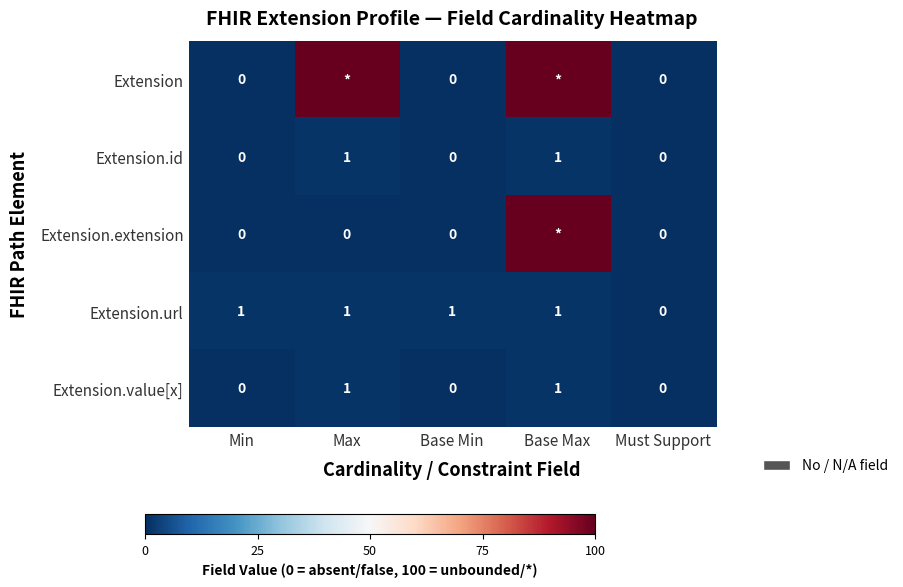

Count the Extension.id values in the range 0 to 1.

5